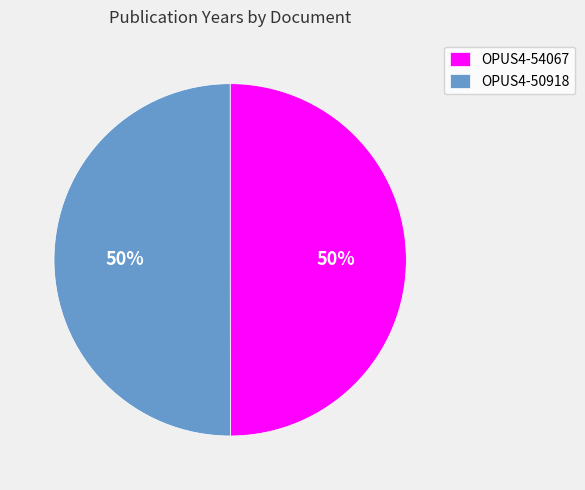

Is it true that OPUS4-50918 is 45% of the pie?

False